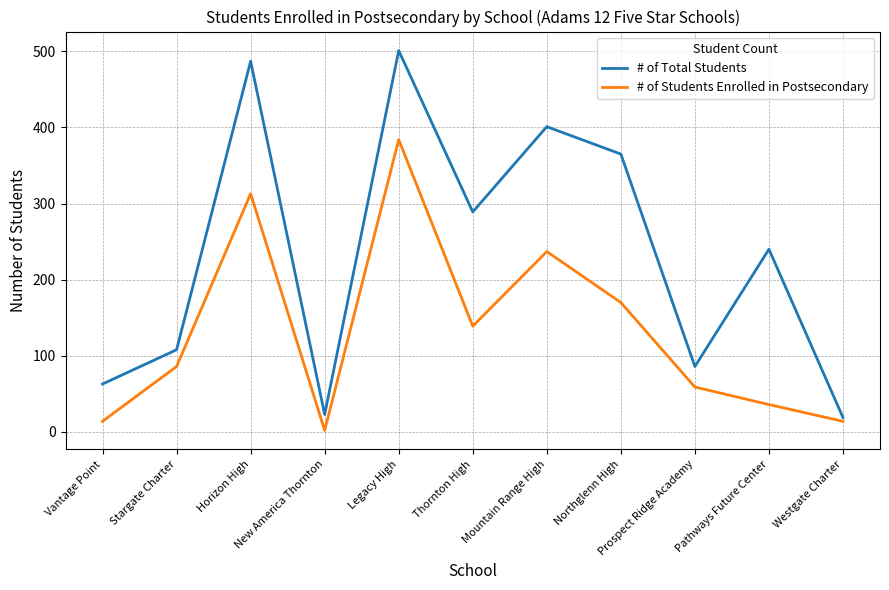

List the series in order of their peak value, lowest first.

# of Students Enrolled in Postsecondary, # of Total Students